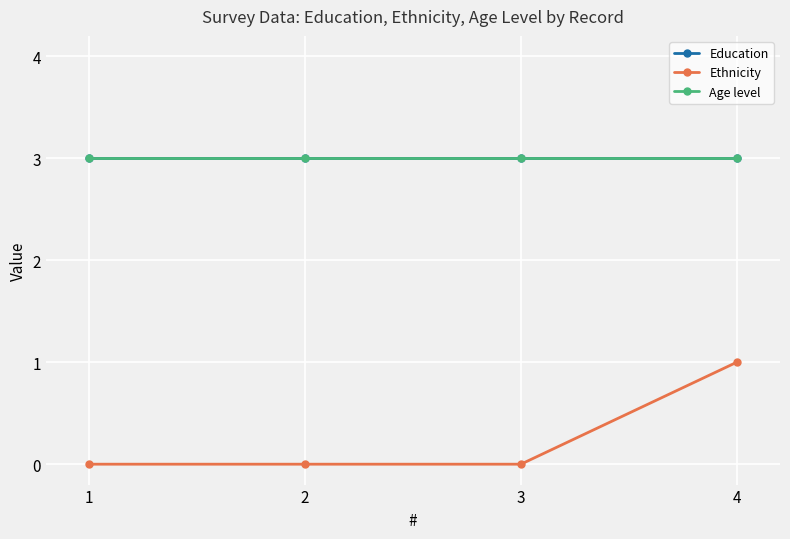

The value of Age level at 3 is 5. True or false?

False